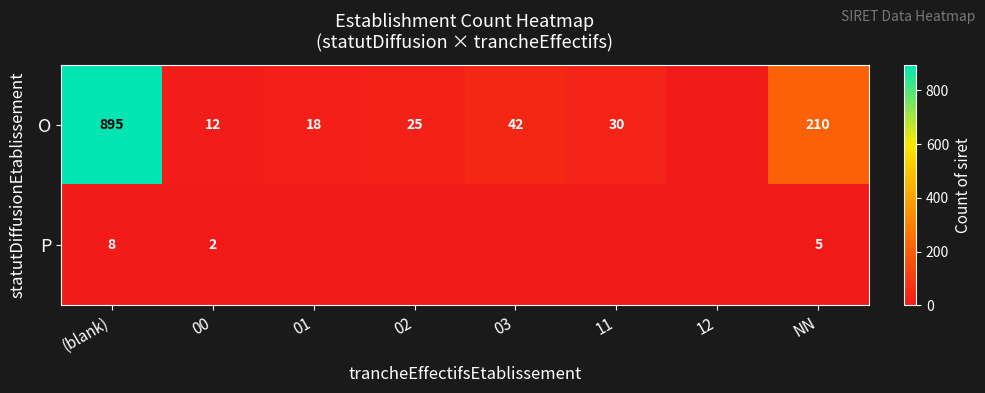

What is the difference between the highest and lowest values at NN?

205